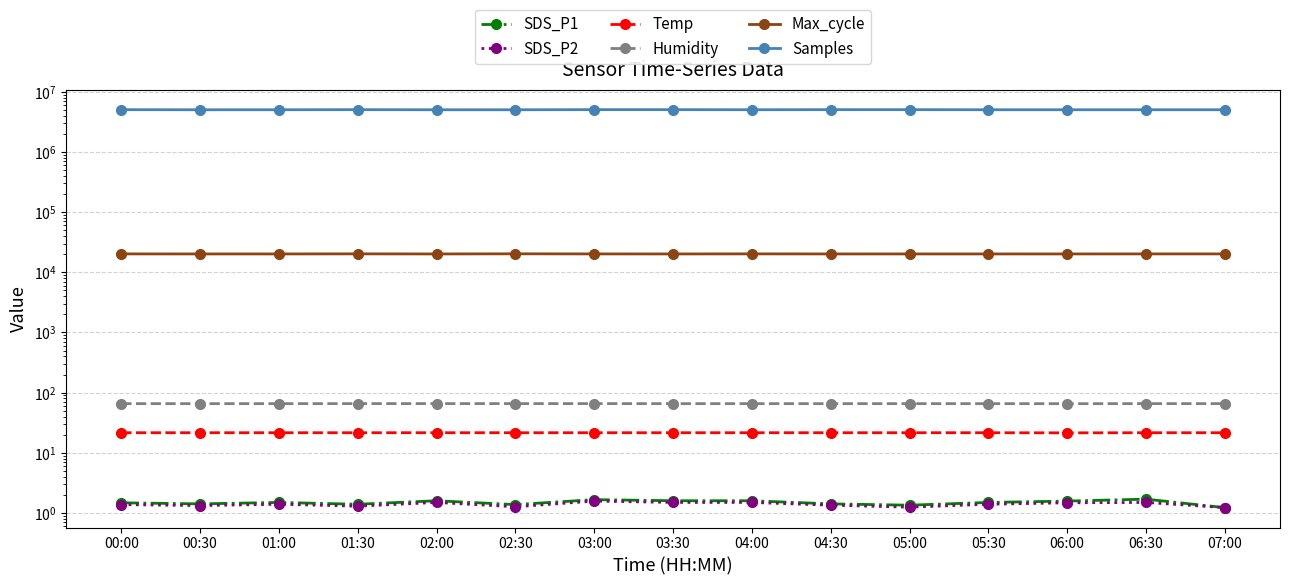

What position from the right is 01:00?

13